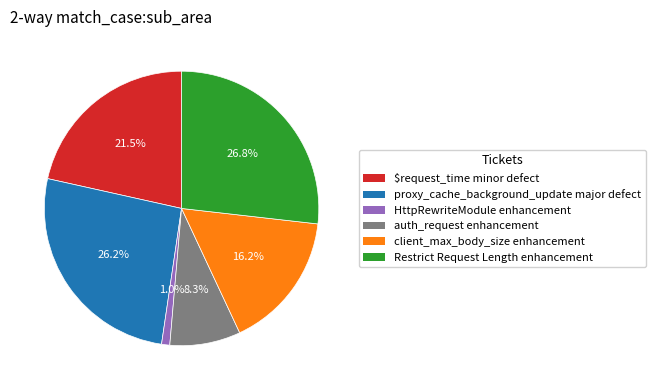

Does any single category account for the majority?

No